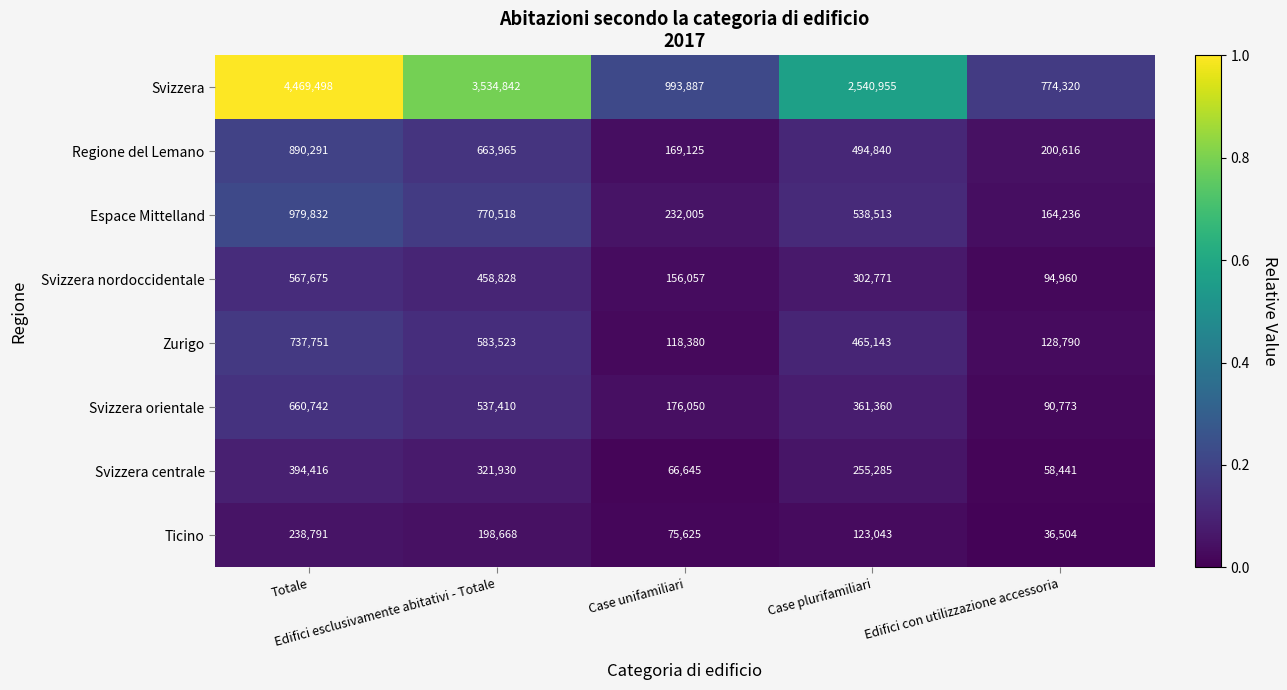

Which series has the largest total across all categories?

Svizzera